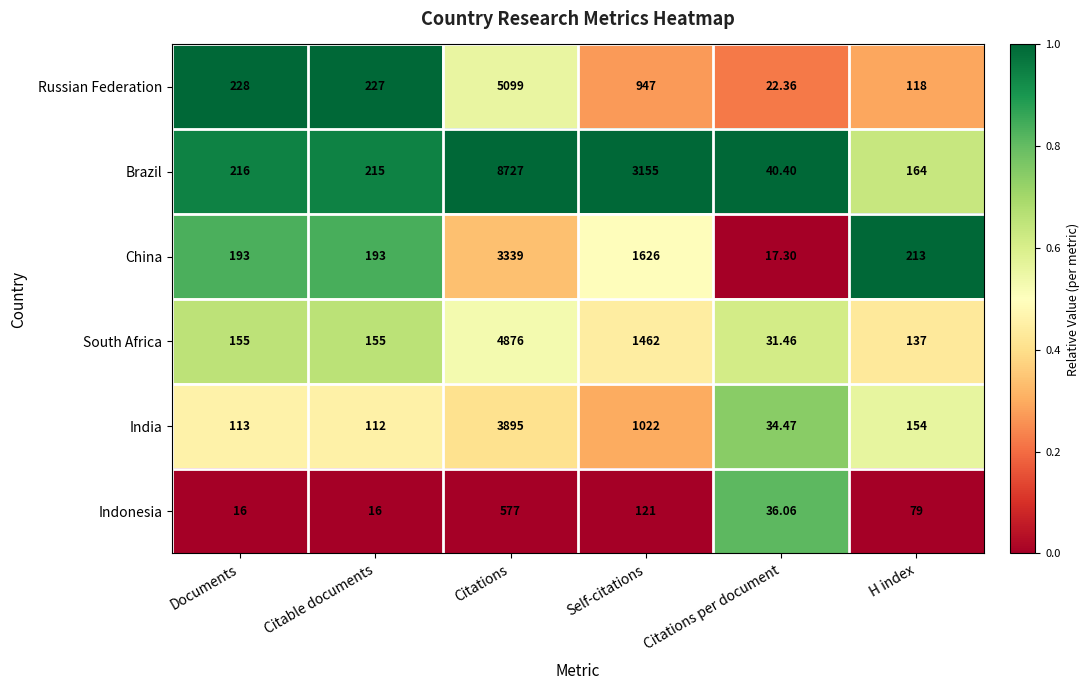

Rank the series at H index from highest to lowest value.

China, Brazil, India, South Africa, Russian Federation, Indonesia